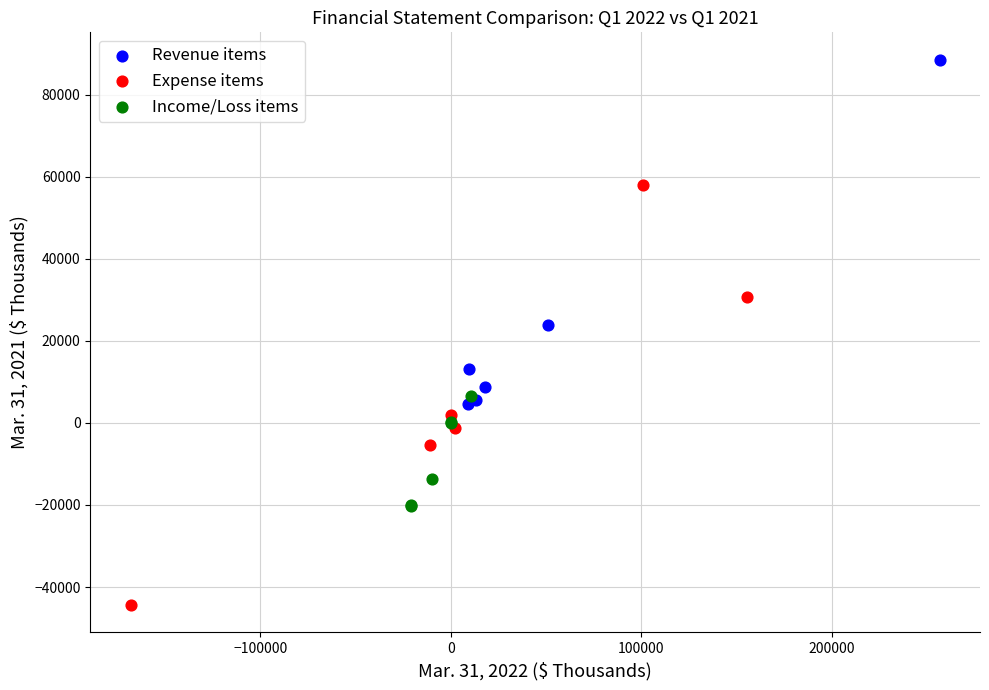

What are all the series names shown in the legend?

Revenue items, Expense items, Income/Loss items